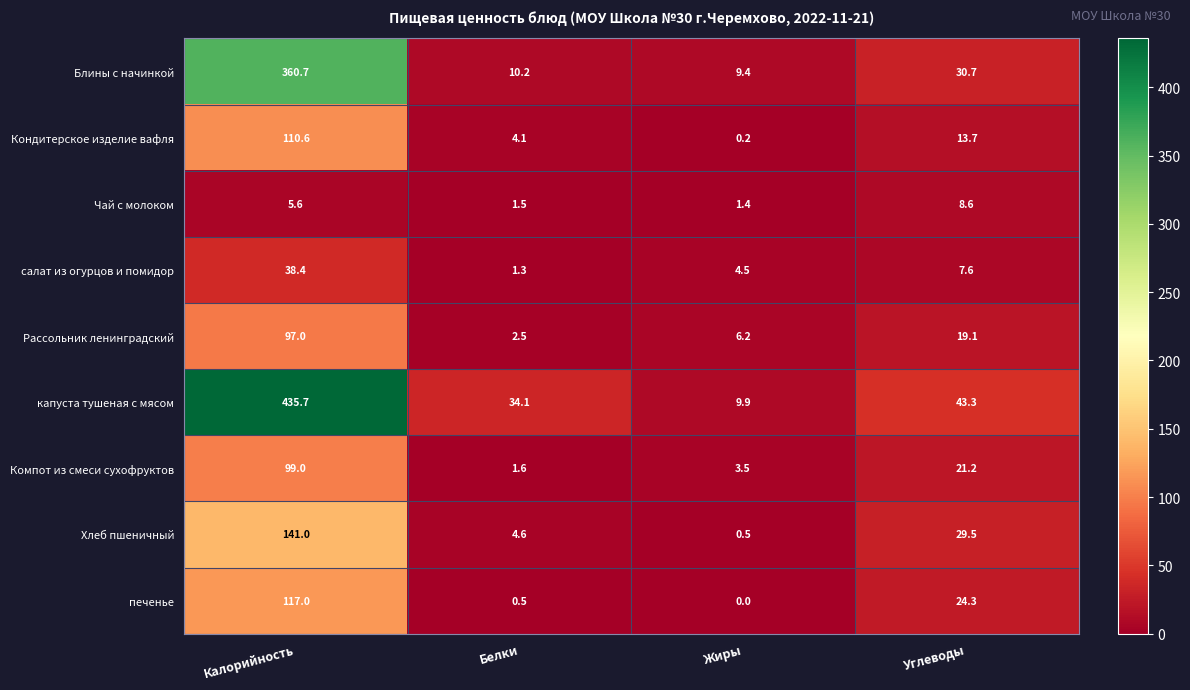

Is it true that капуста тушеная с мясом equals 435.7 at Калорийность?

True